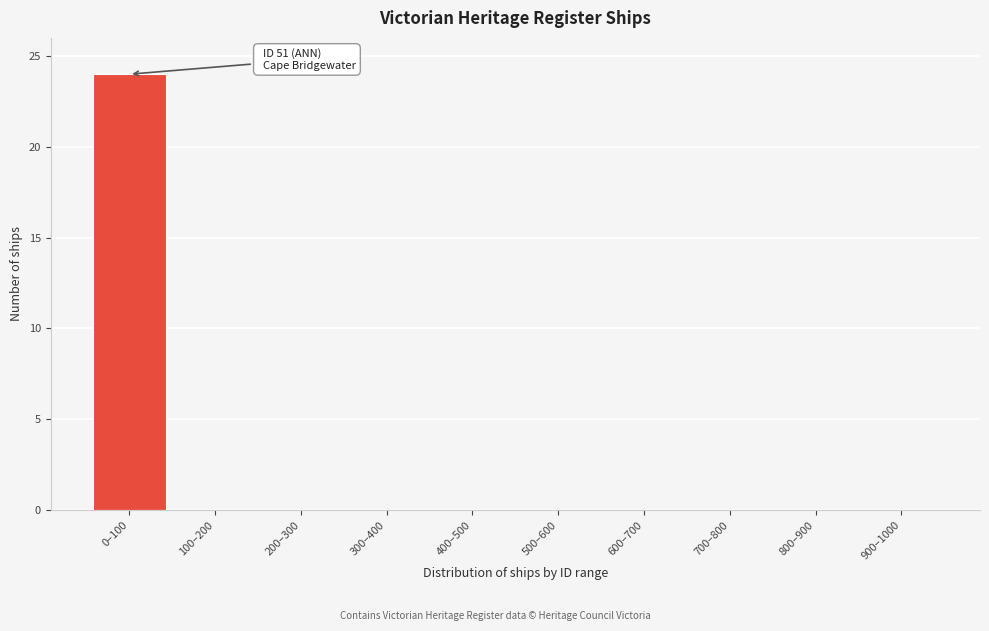

Reading left to right, what are all the values shown in this chart?

0–100=24	100–200=0	200–300=0	300–400=0	400–500=0	500–600=0	600–700=0	700–800=0	800–900=0	900–1000=0